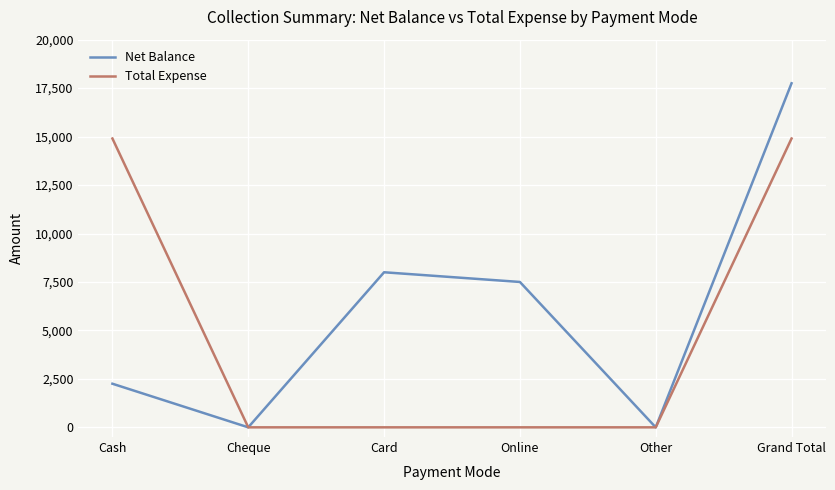

The Net Balance series shows 2250 at Cash. True or false?

True